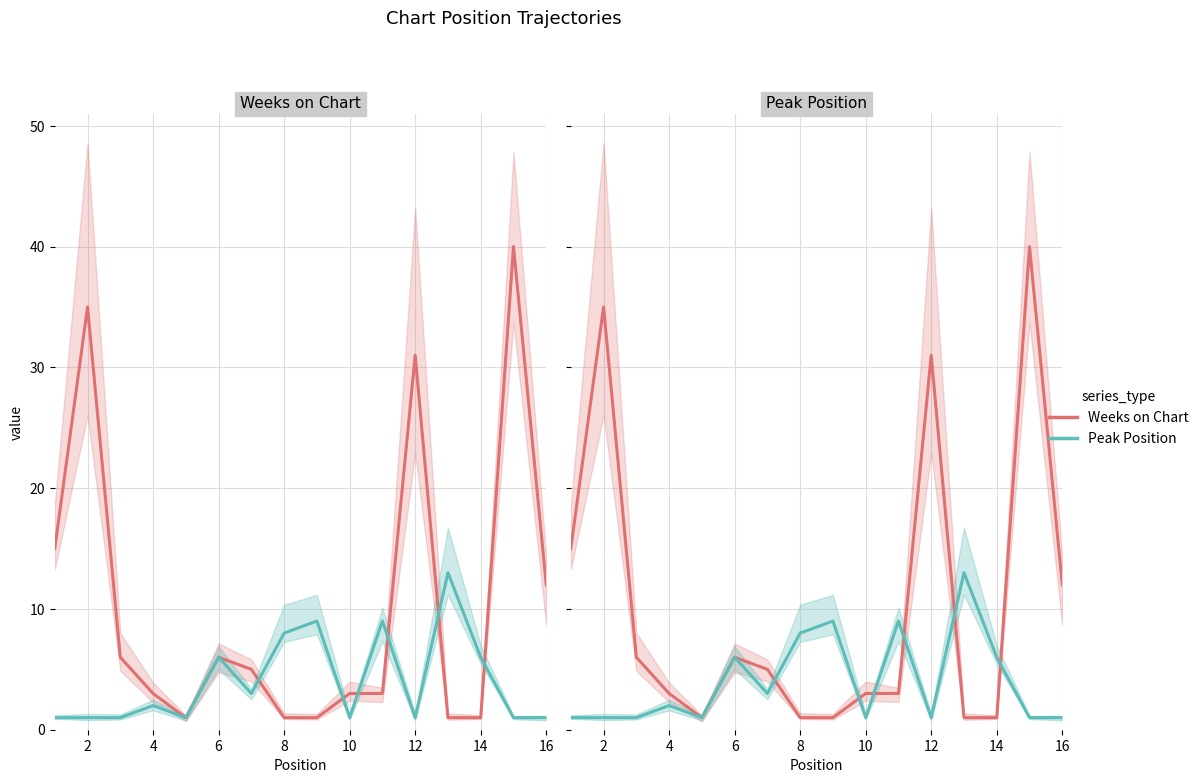

What is the value of the Weeks on Chart point at the 1st from the left?

15